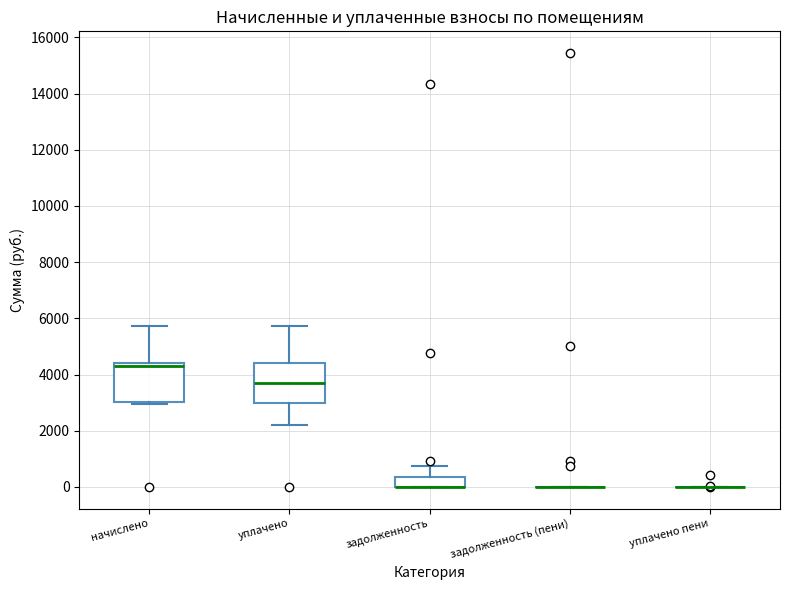

Reading left to right, read every box against the y-axis: the position of its median line, the range the box covers, and the ends of its whiskers. The values are not printed on the chart, so give them approximately, as read against the axis.

начислено: median 4400 (just below the box's upper edge), box 3000 to 4400, whiskers 3000 (just below the box's lower edge) to 5800
уплачено: median 3600, box 3000 to 4400, whiskers 2200 to 5800
задолженность: median 0 (drawn on the box's lower edge), box 0 to 400, whiskers 0 to 800
задолженность (пени): box collapsed to a line at 0, whiskers 0 to 0
уплачено пени: box collapsed to a line at 0, whiskers 0 to 0